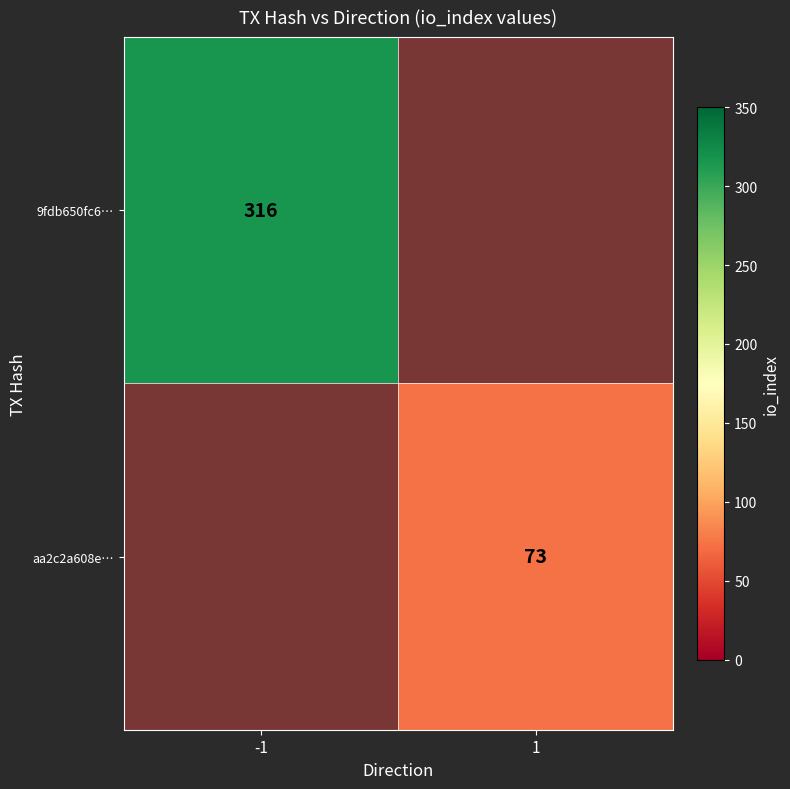

Which category has the highest value across all series?

-1